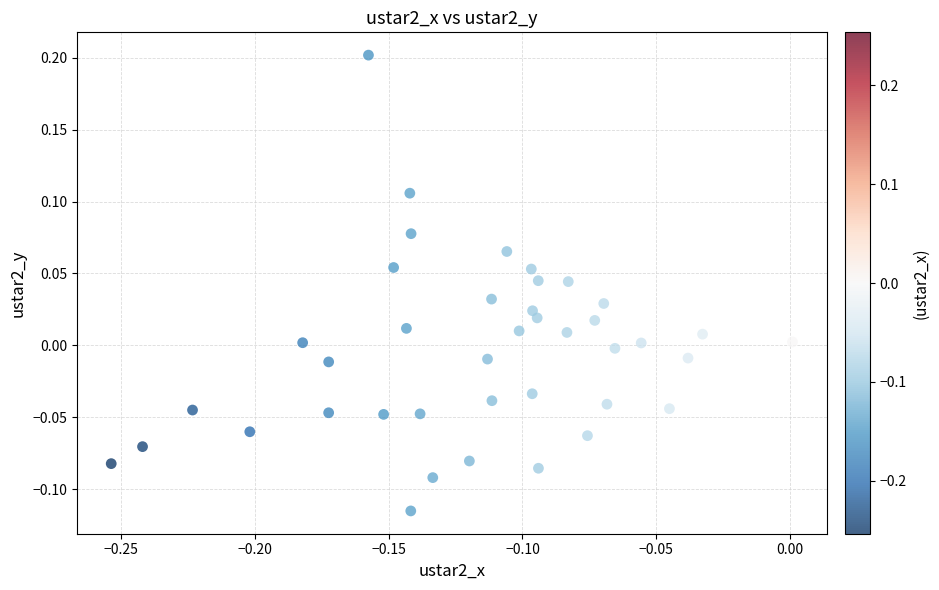

What is the range of X values (max minus min)?

0.3